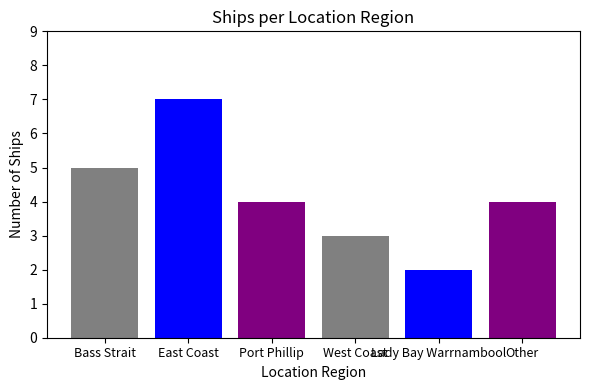

Between East Coast and Other, which is larger?

East Coast